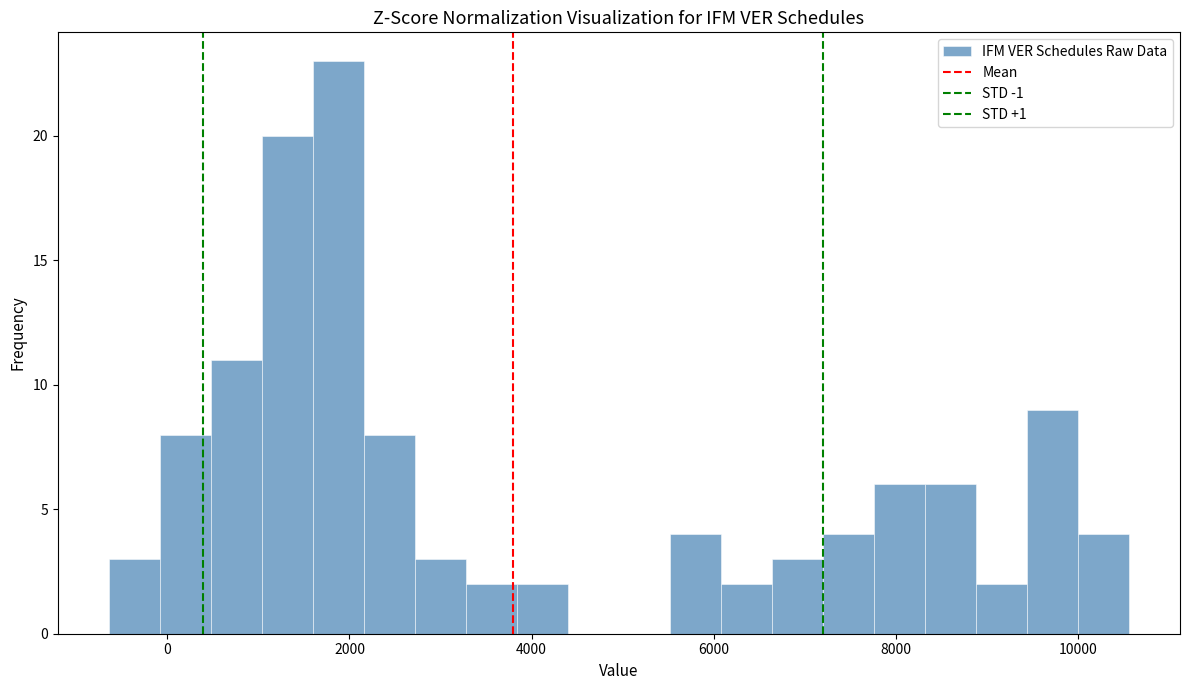

Read against the x-axis, roughly where is the centre of the tallest bar?

1800